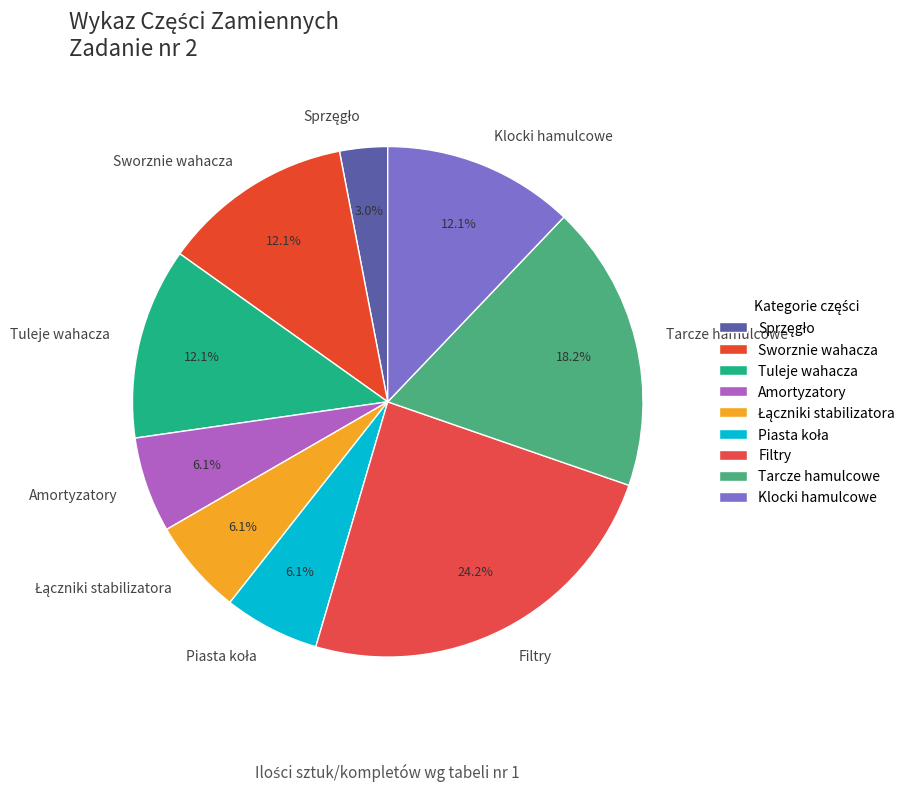

Combined, do Amortyzatory and Filtry account for over 50%?

No